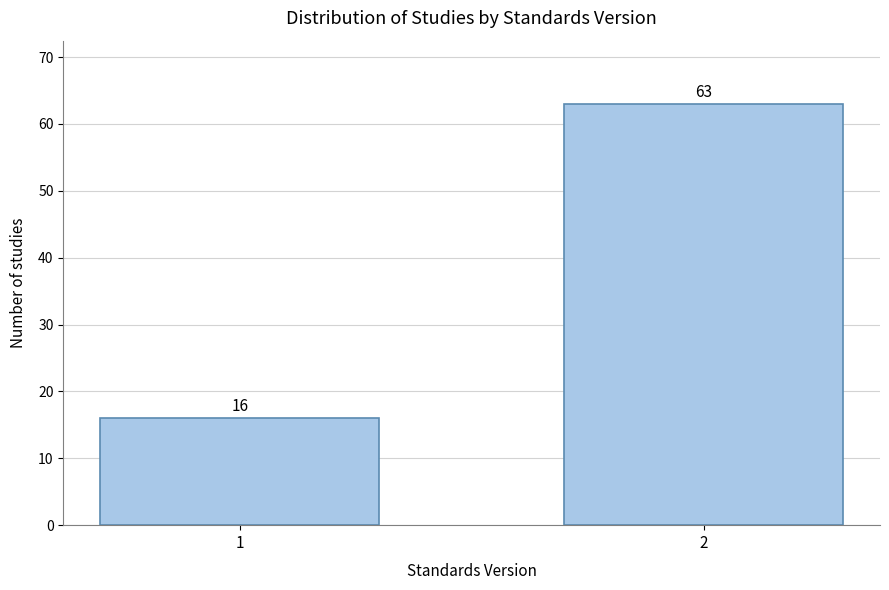

Reading right to left, transcribe all the data shown in this chart.

63	16